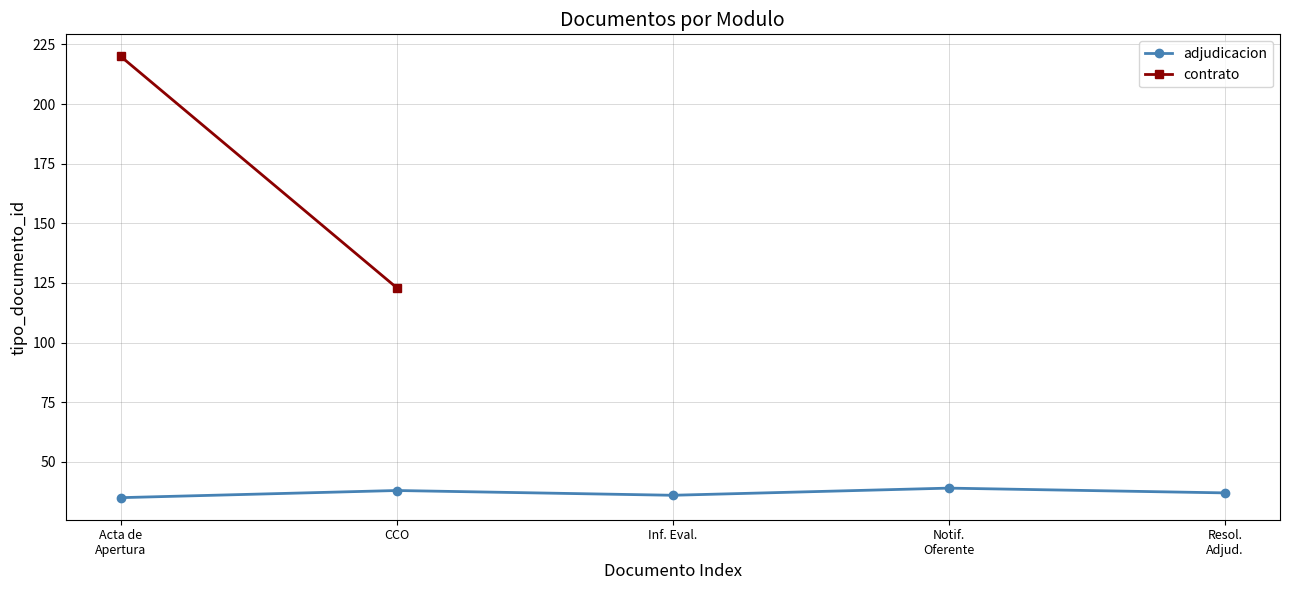

What is the minimum value shown in the chart?

35